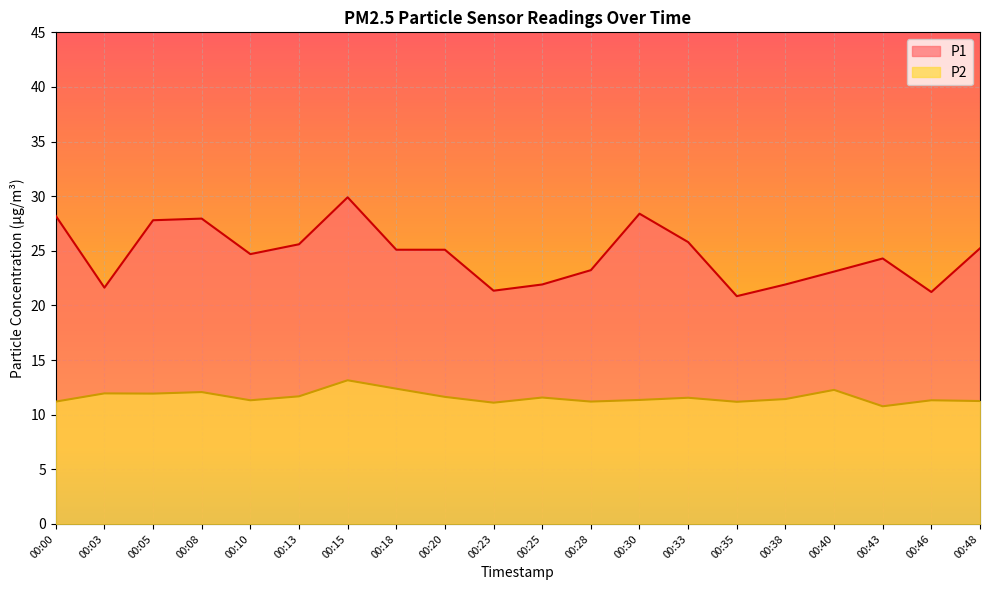

Where is P1 nearest to the value 25?

00:18